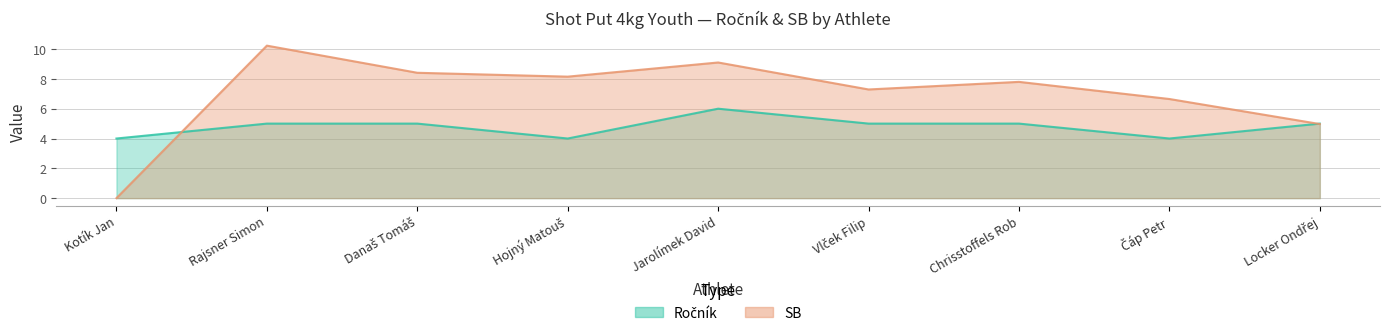

What is the value of the SB point at the 7th from the left?

7.8